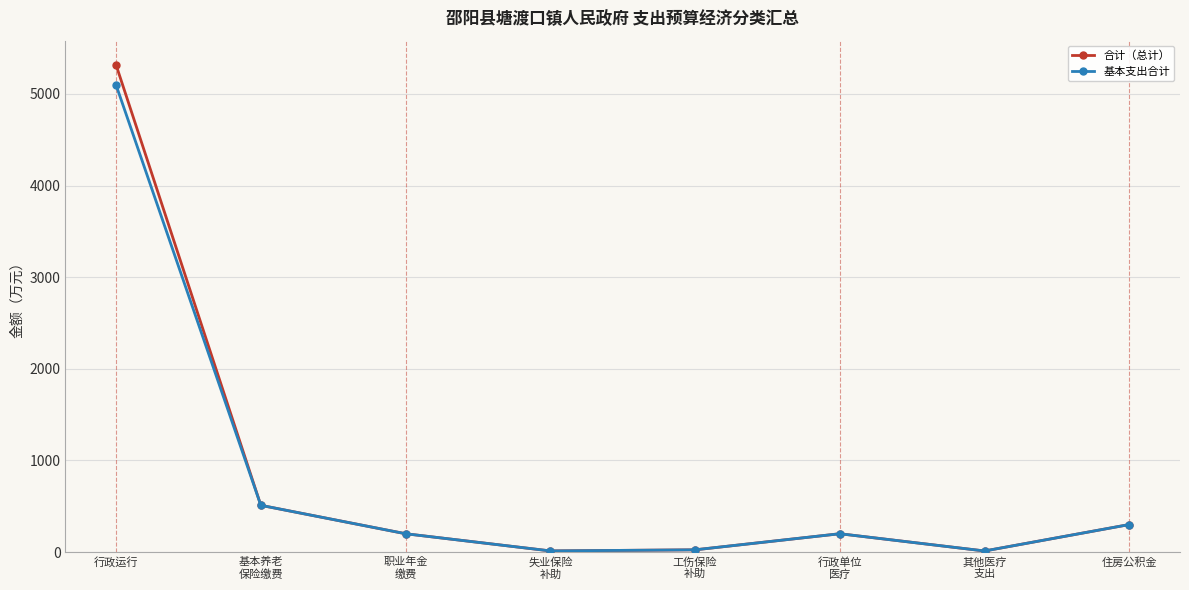

Which series has the largest range (max minus min)?

合计（总计）